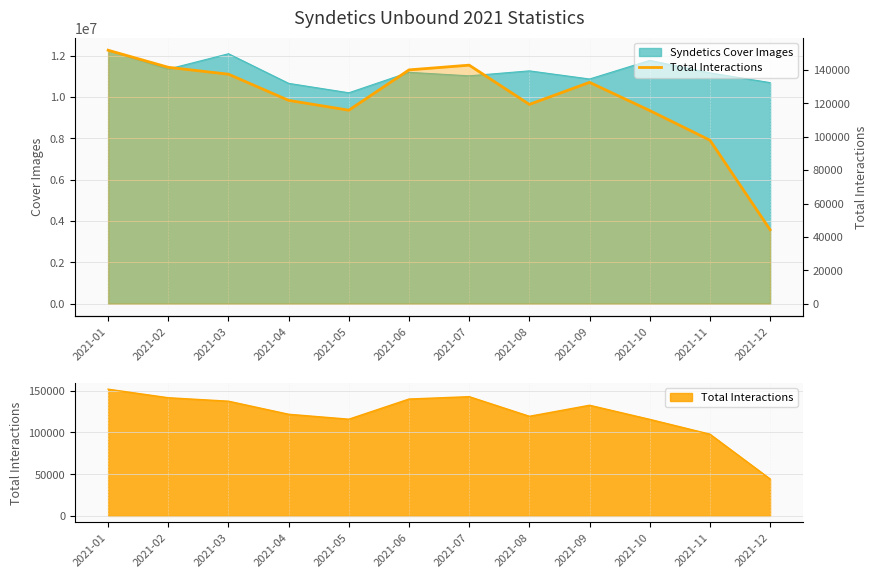

Reading left to right, extract all data points from this chart.

151903	141660	137526	121841	115940	140115	142949	119427	132643	115739	97974	44288